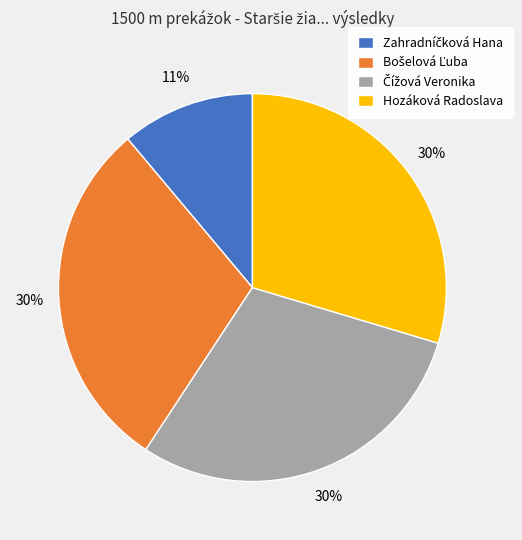

To the nearest percent, what is the average slice percentage?

25%